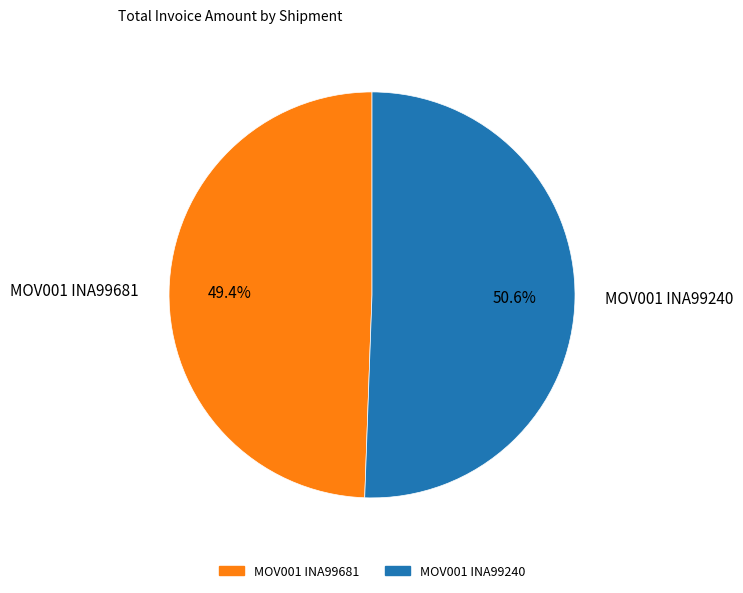

Approximately how many times larger is the value at MOV001 INA99240 compared to MOV001 INA99681?

1.0